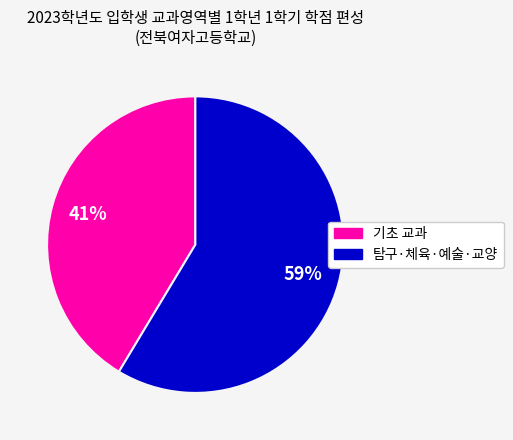

Does any single category account for the majority?

Yes